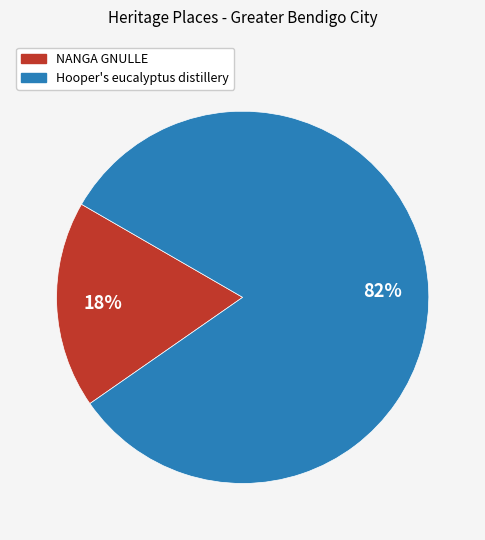

To the nearest percent, what percentage of the pie is NANGA GNULLE?

18%